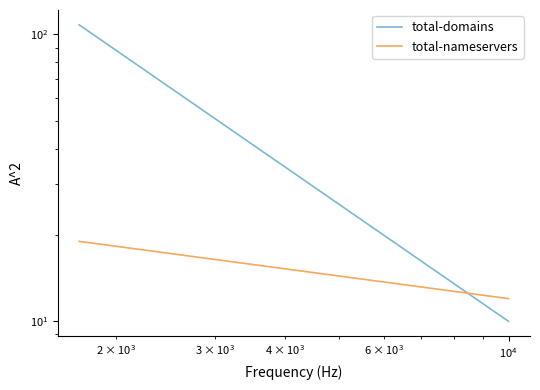

Reading right to left, extract all data points from this chart.

total-domains: 10	108
total-nameservers: 12	19